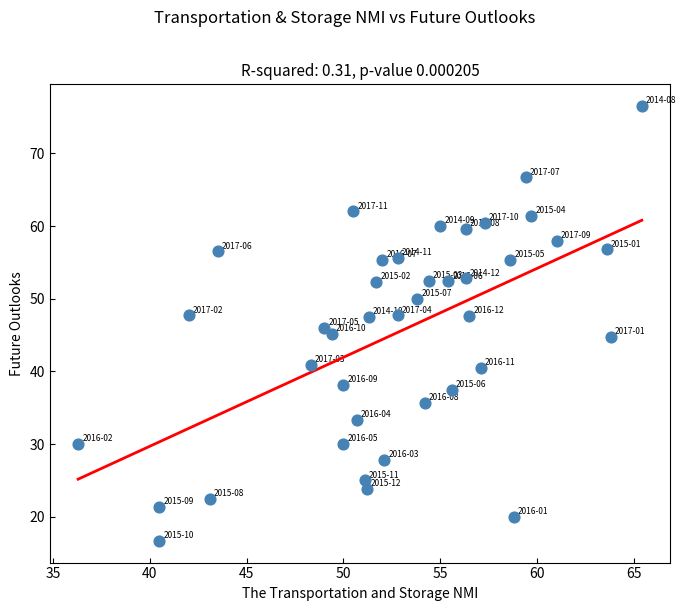

What is the range of Y values (max minus min)?

59.8